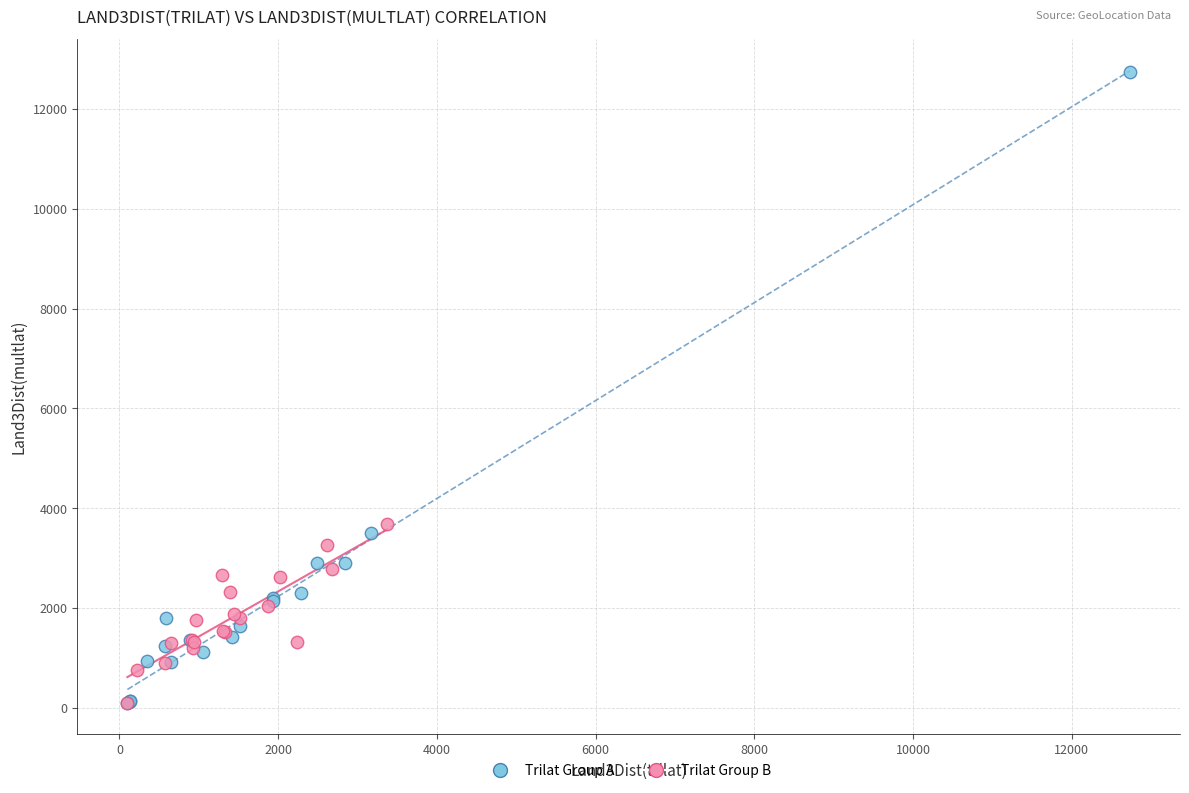

Which series reaches the maximum Y coordinate?

Trilat Group A